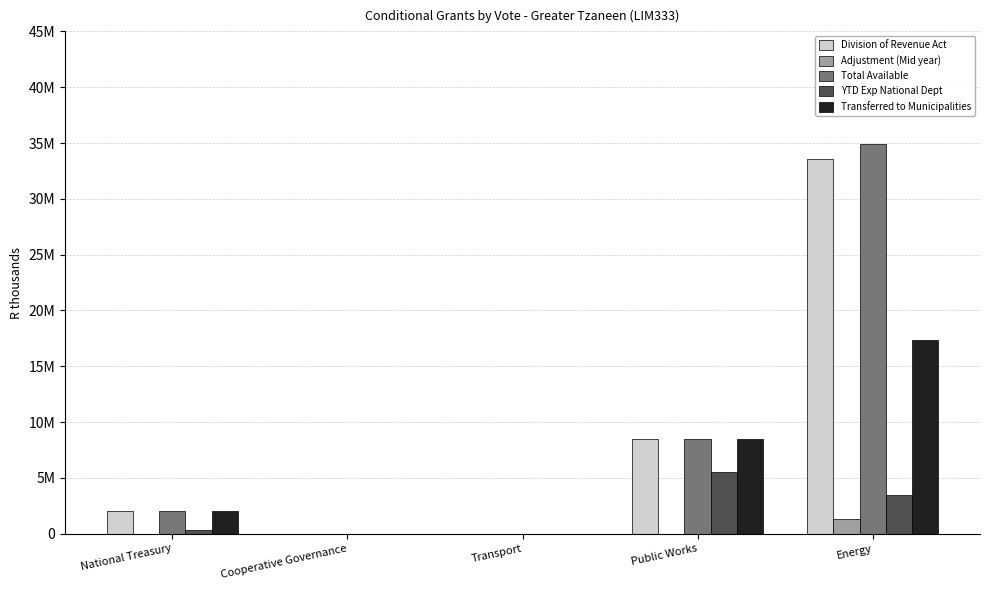

What is the spread (max minus min) of values at Public Works?

8463000